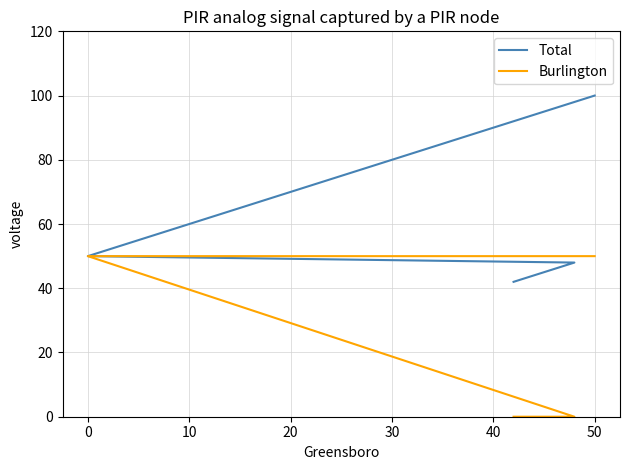

Count the Burlington values in the range 0 to 50.

6